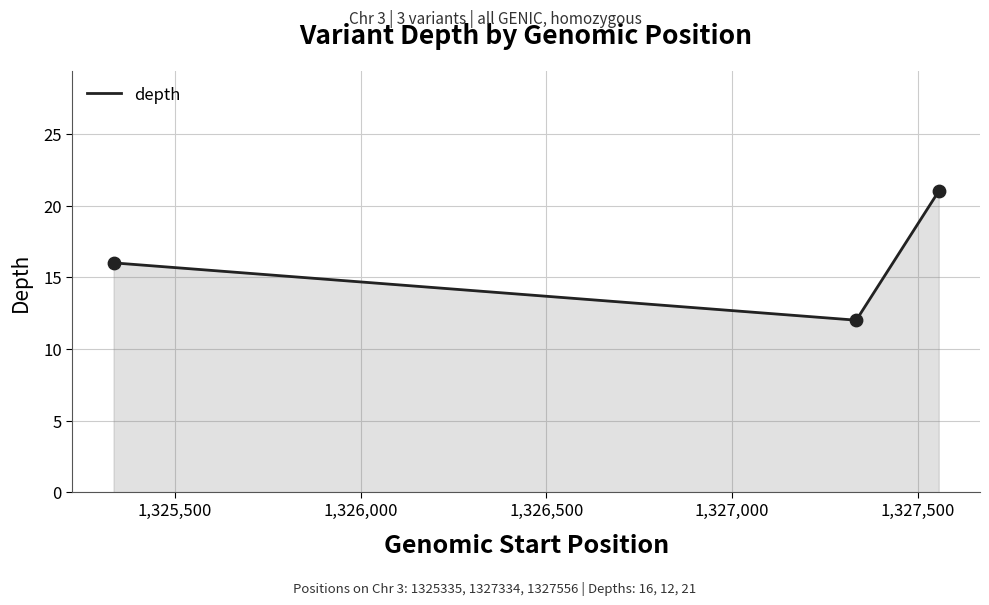

What is the average value?

16